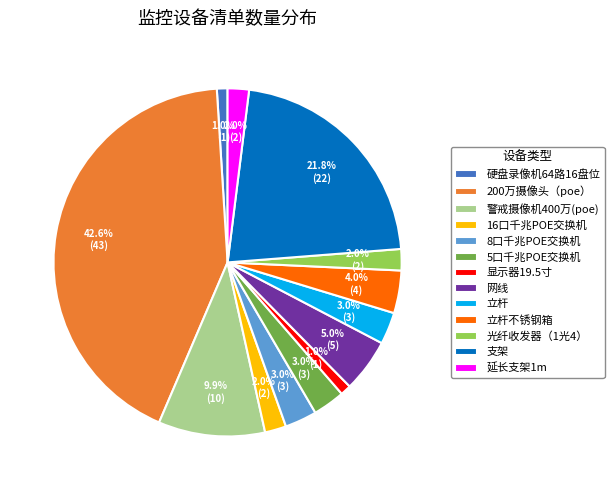

Between 警戒摄像机400万(poe) and 延长支架1m, which is larger?

警戒摄像机400万(poe)